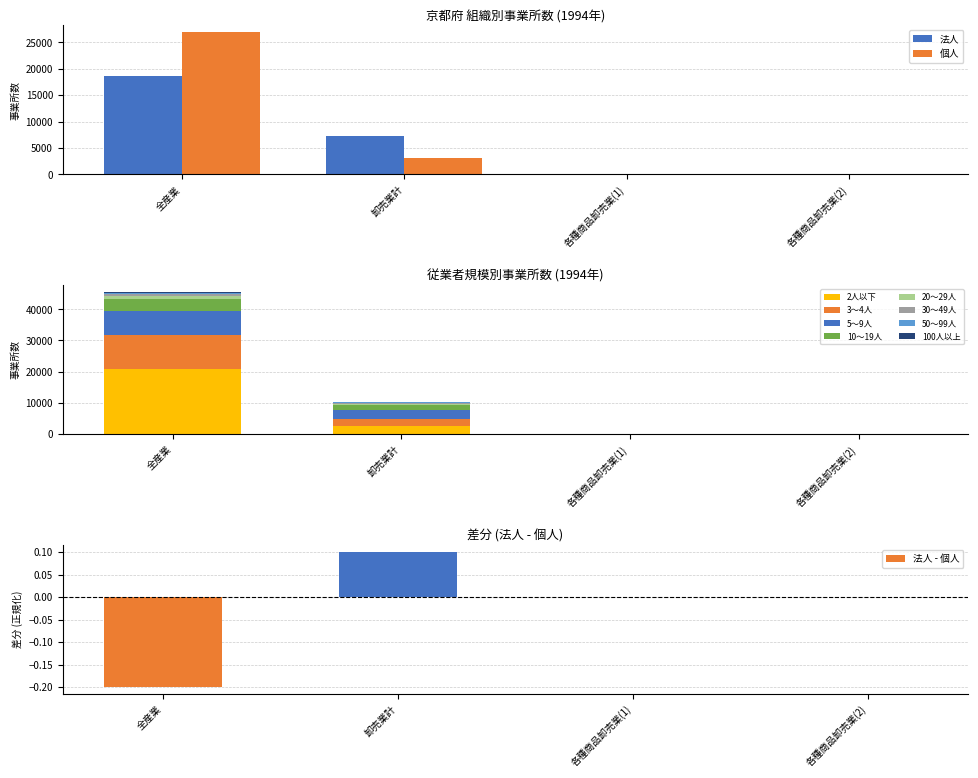

What value does the 法人 series have at 卸売業計, to the nearest 50?

7300